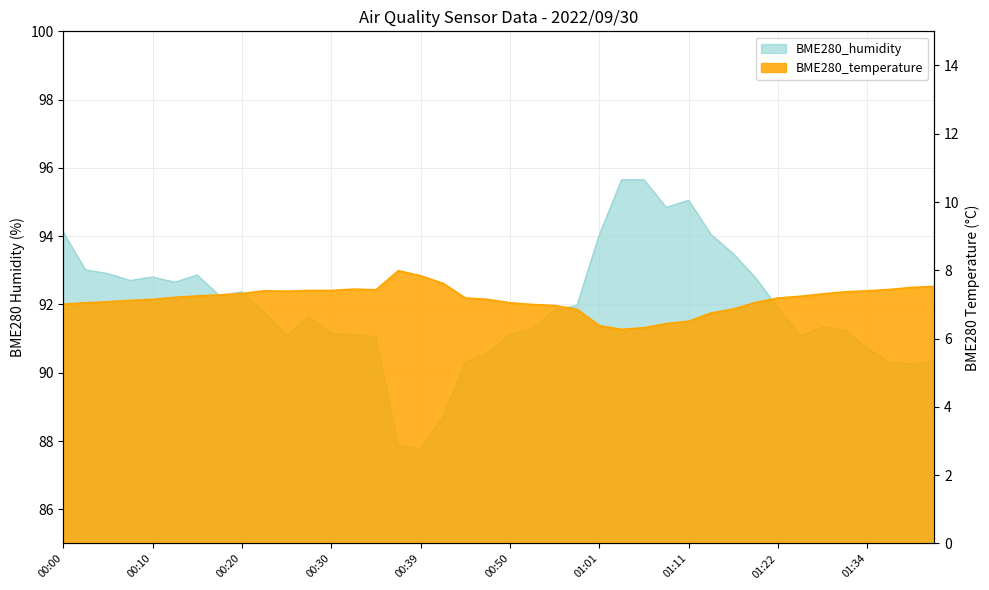

Between 01:04 and 01:11, which series saw the biggest shift?

BME280_humidity